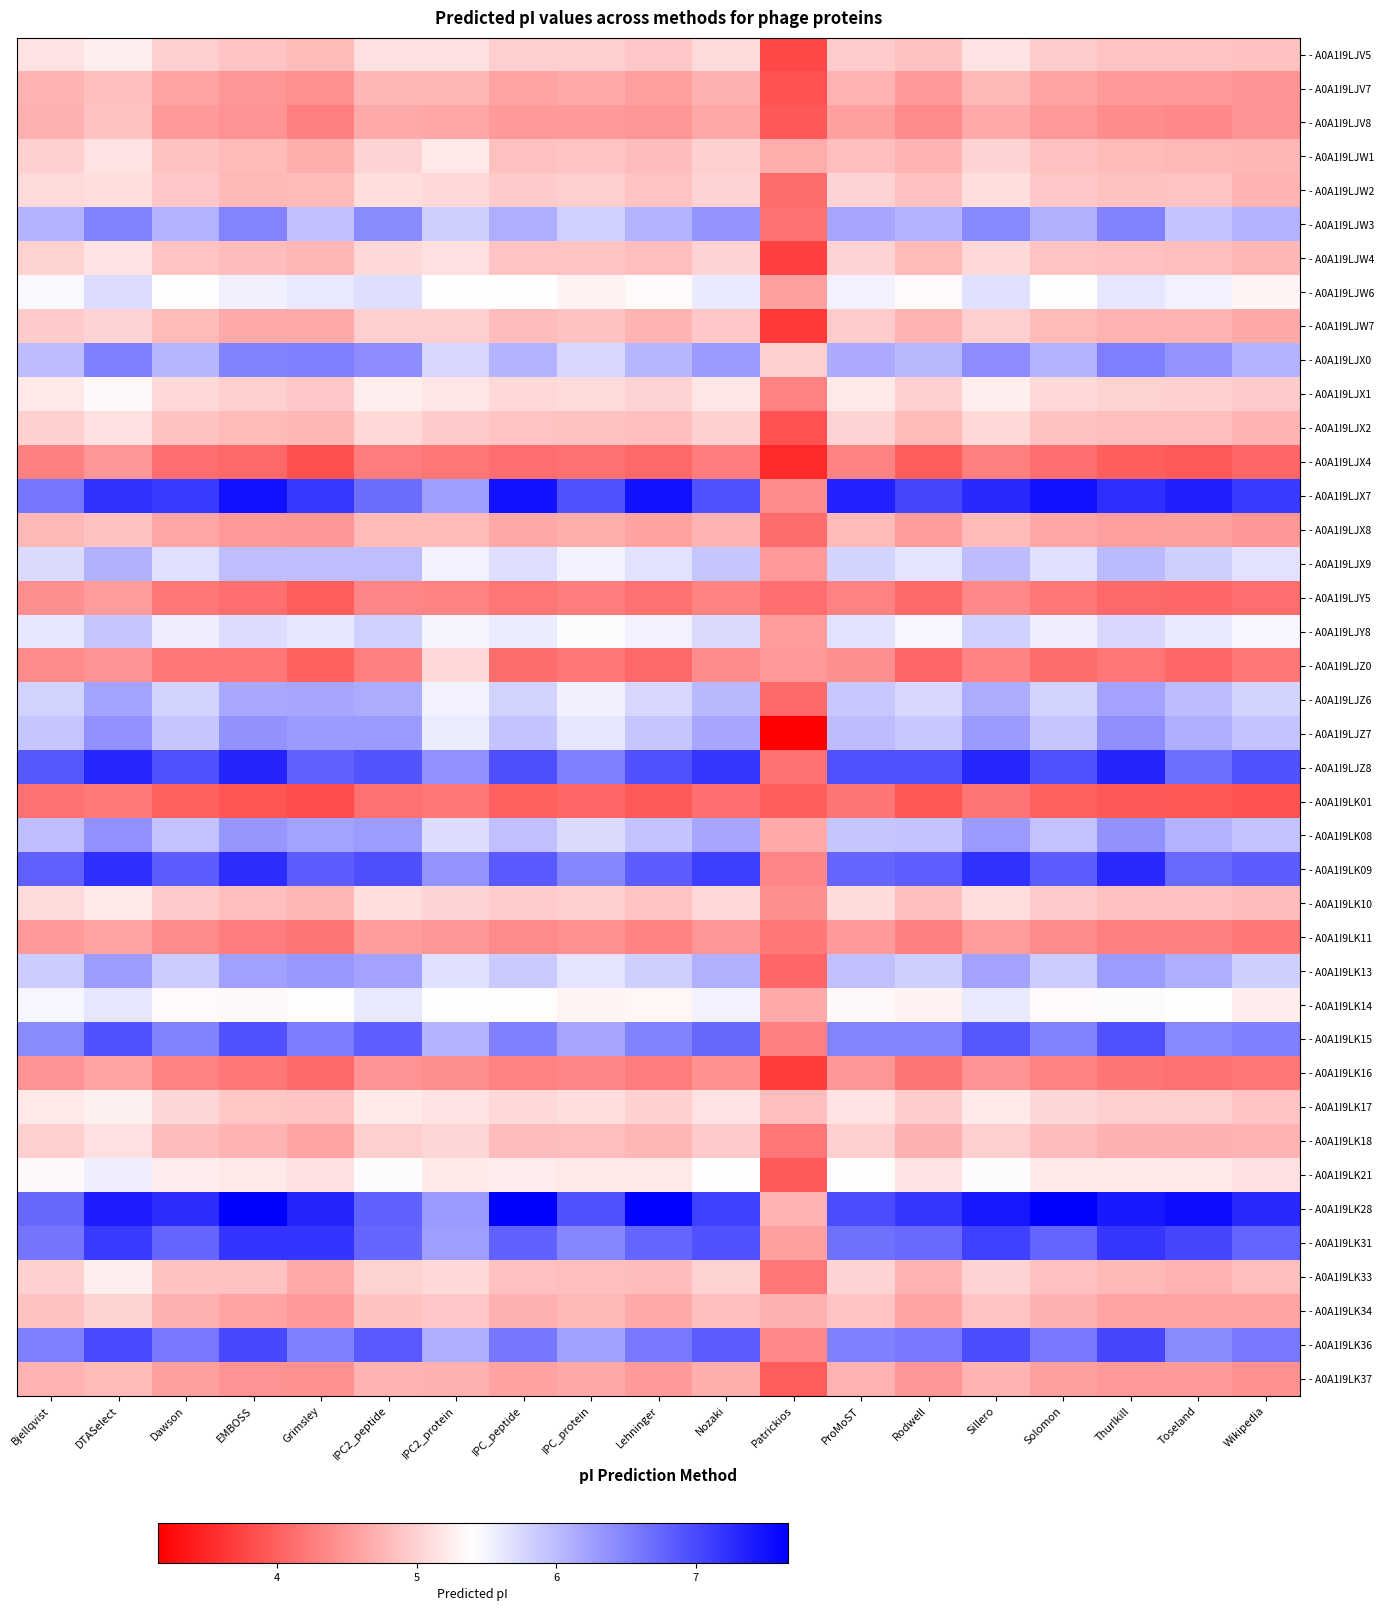

How many data points does each series have?

19